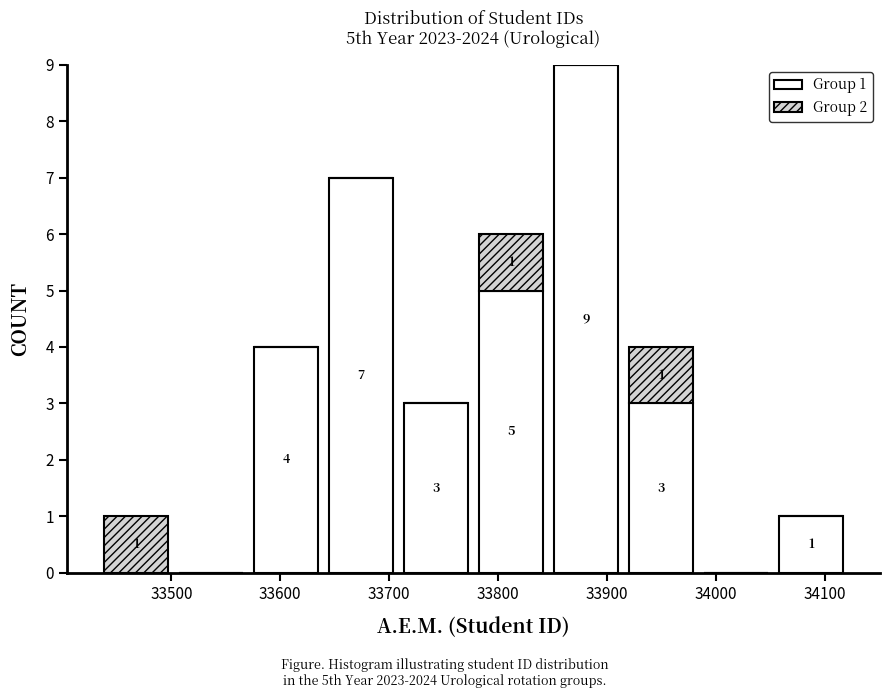

Which range on the x-axis has the tallest stacked bar (by total height)?

33850 to 33920